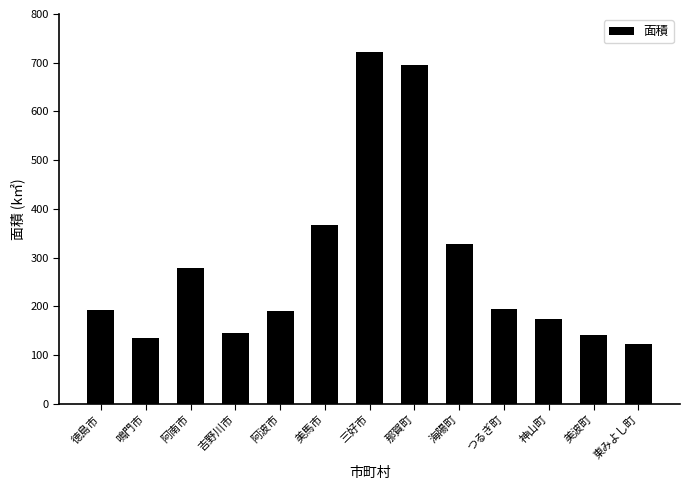

Count the number of categories in the chart.

13